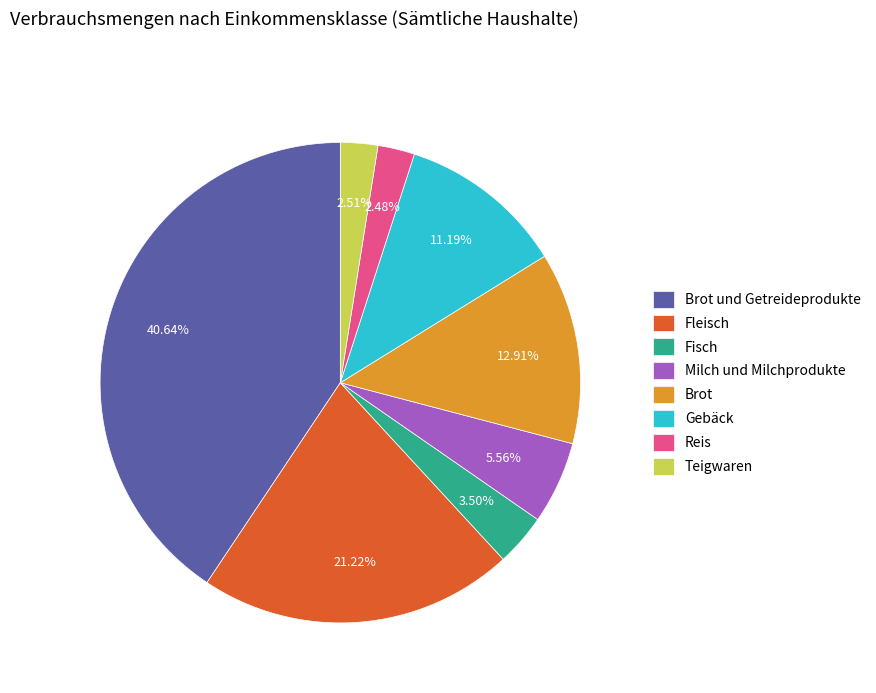

True or false: Fleisch accounts for 21% of the total.

True